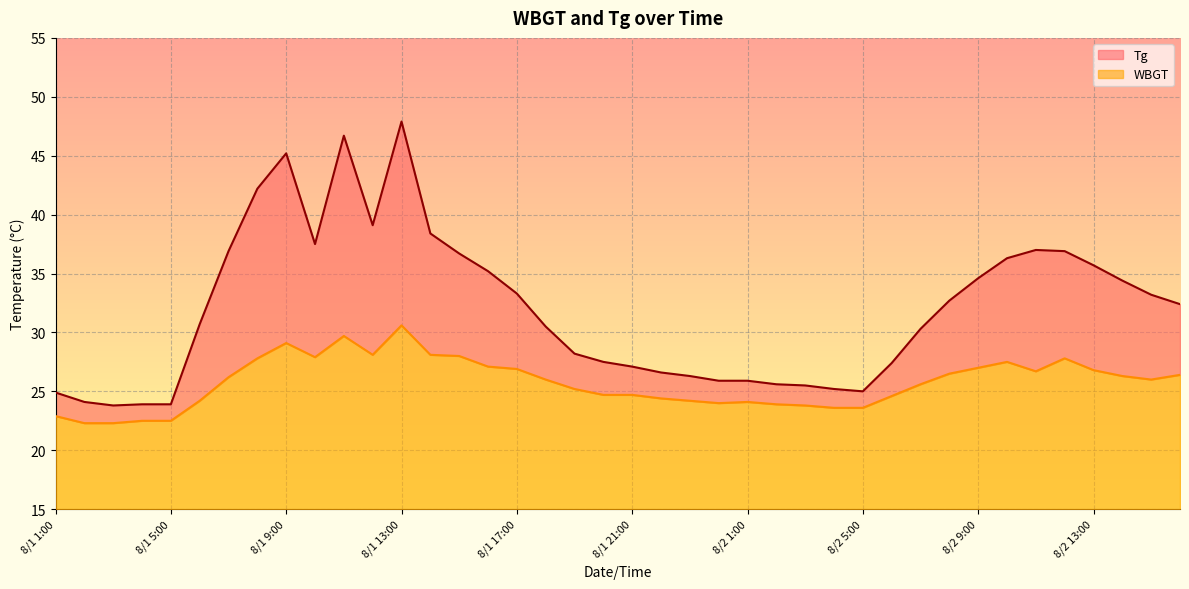

What is the sum of all WBGT values?

429.6